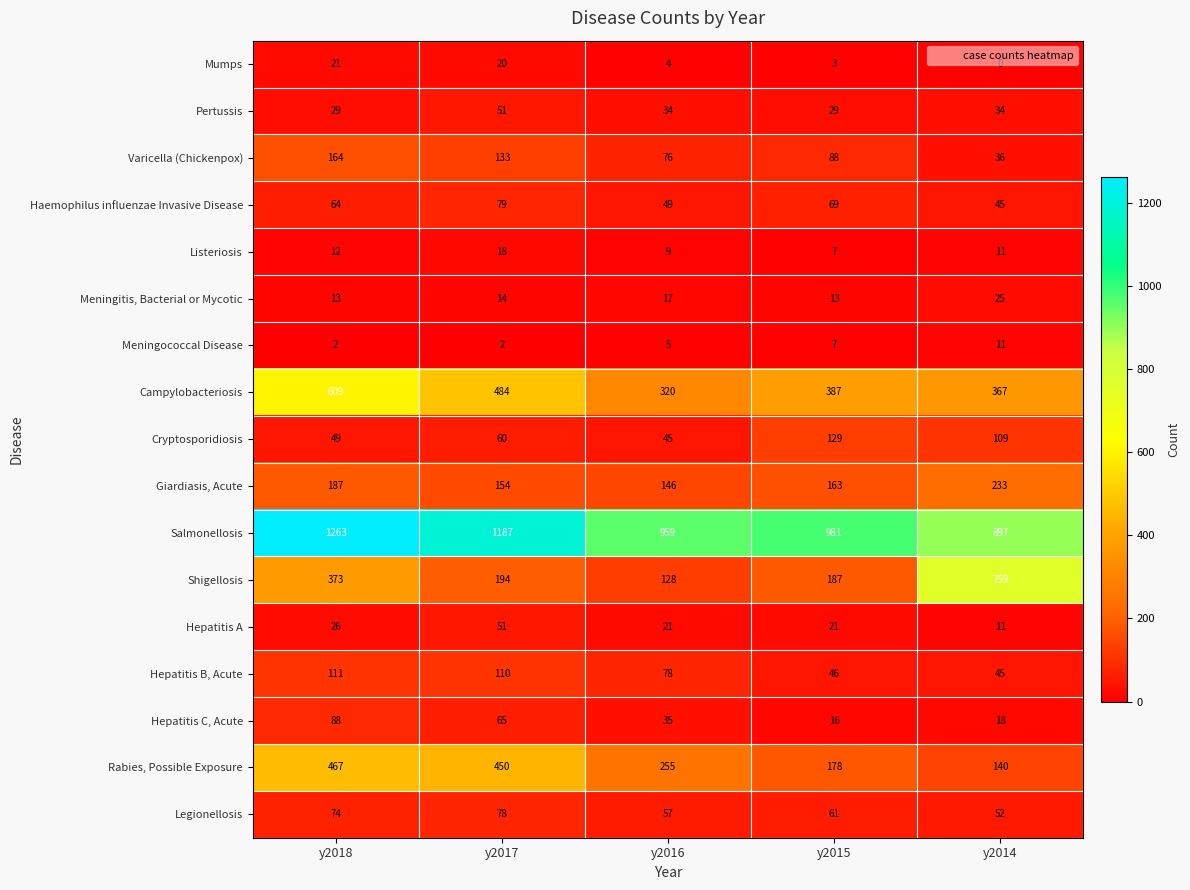

Rank the categories by Hepatitis B, Acute value from lowest to highest.

y2014, y2015, y2016, y2017, y2018